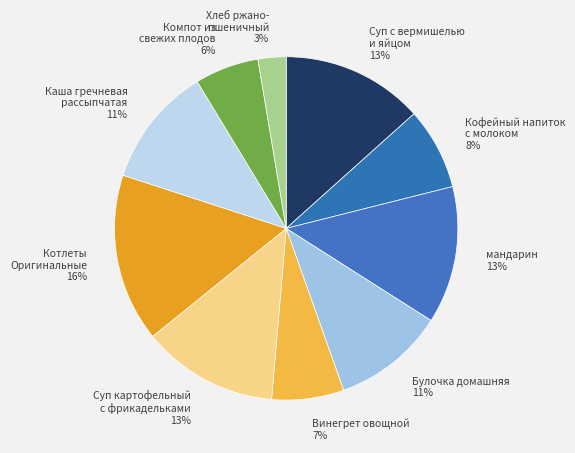

The Суп картофельный с фрикадельками slice represents 2% of the pie. True or false?

False